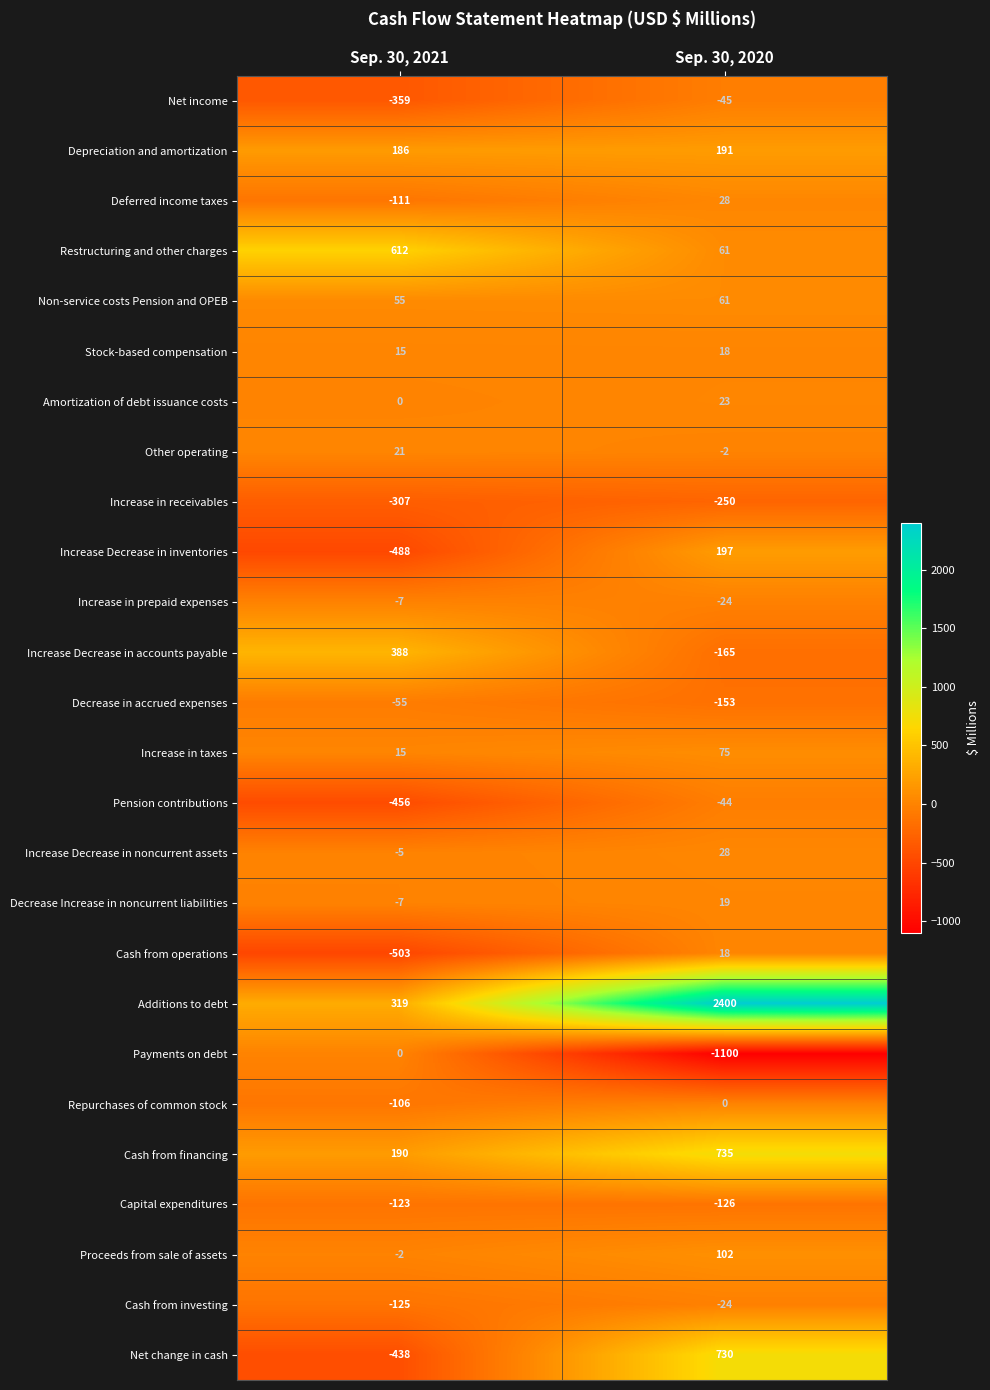

What is the sum of the Proceeds from sale of assets values at Sep. 30, 2021 and Sep. 30, 2020?

100